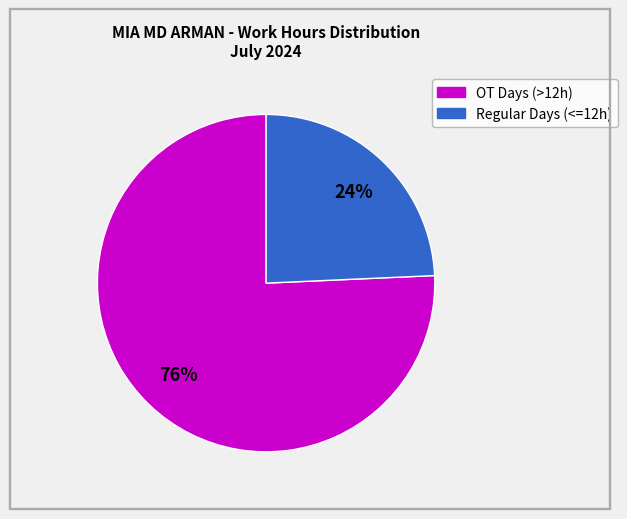

To the nearest percent, what is the average slice percentage?

50%